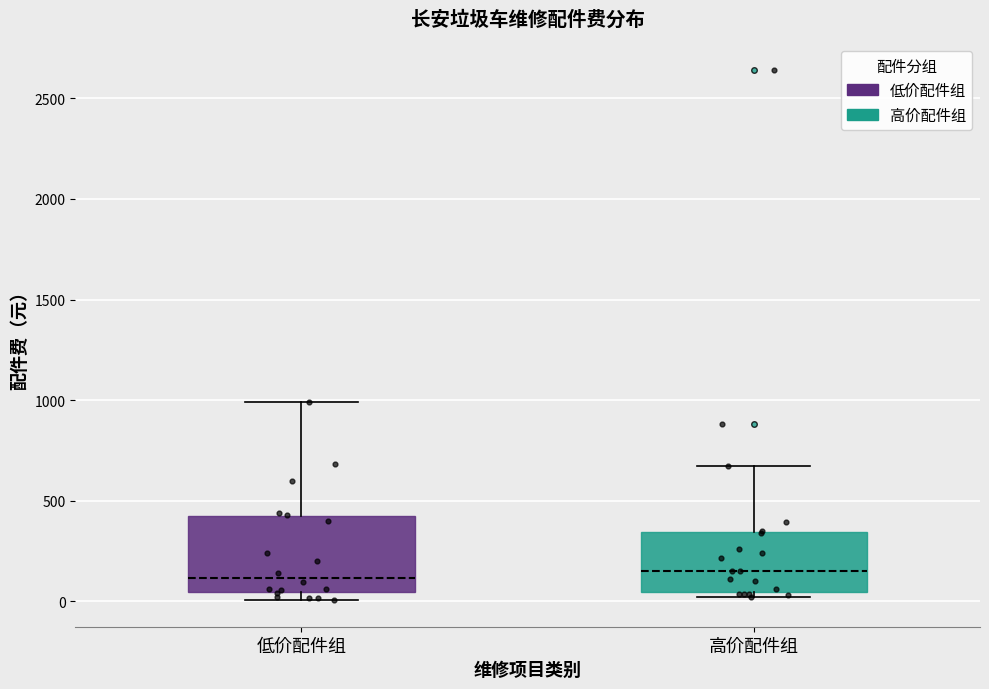

Reading left to right, read every box against the y-axis: the position of its median line, the range the box covers, and the ends of its whiskers. The values are not printed on the chart, so give them approximately, as read against the axis.

低价配件组: median 100, box 50 to 400, whiskers 0 to 1000
高价配件组: median 150, box 50 to 350, whiskers 0 to 650